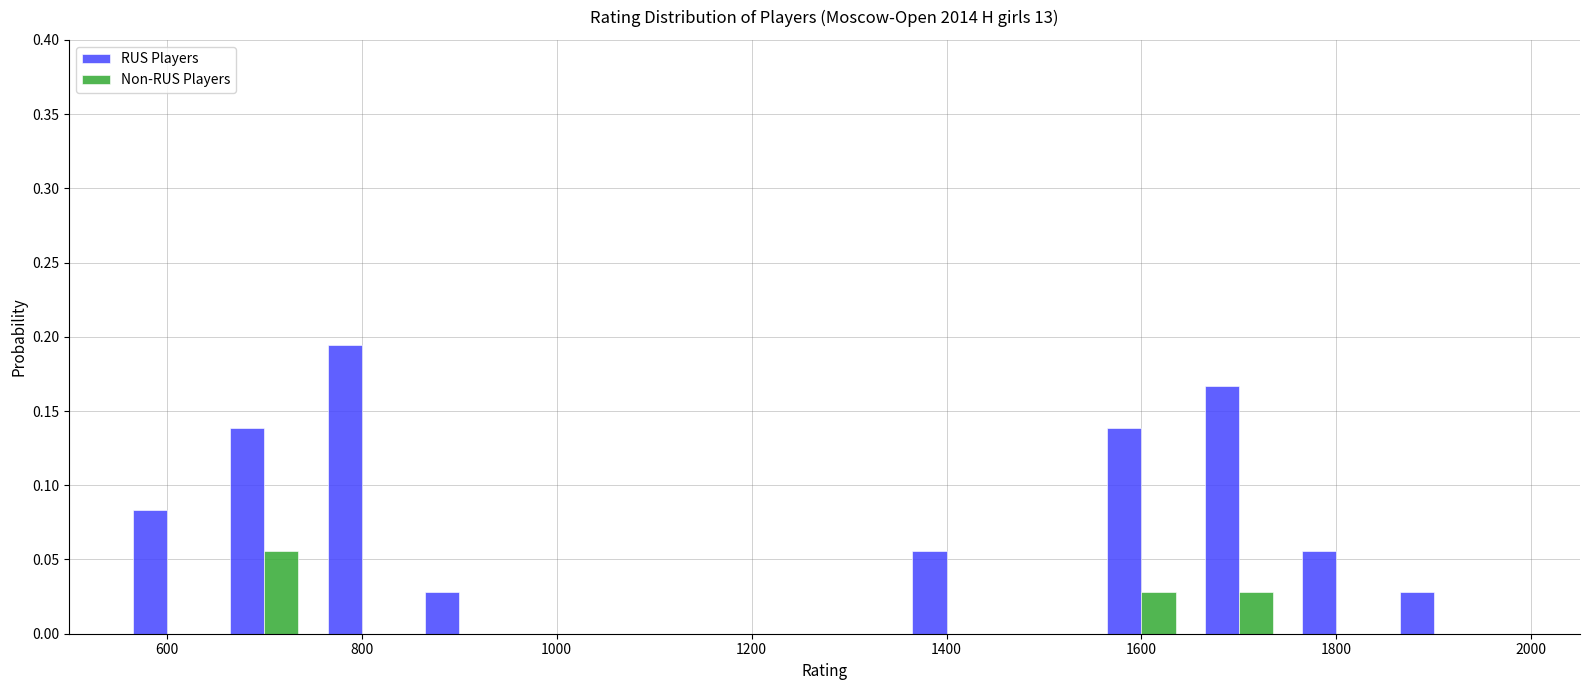

How many distinct data groups are displayed?

2